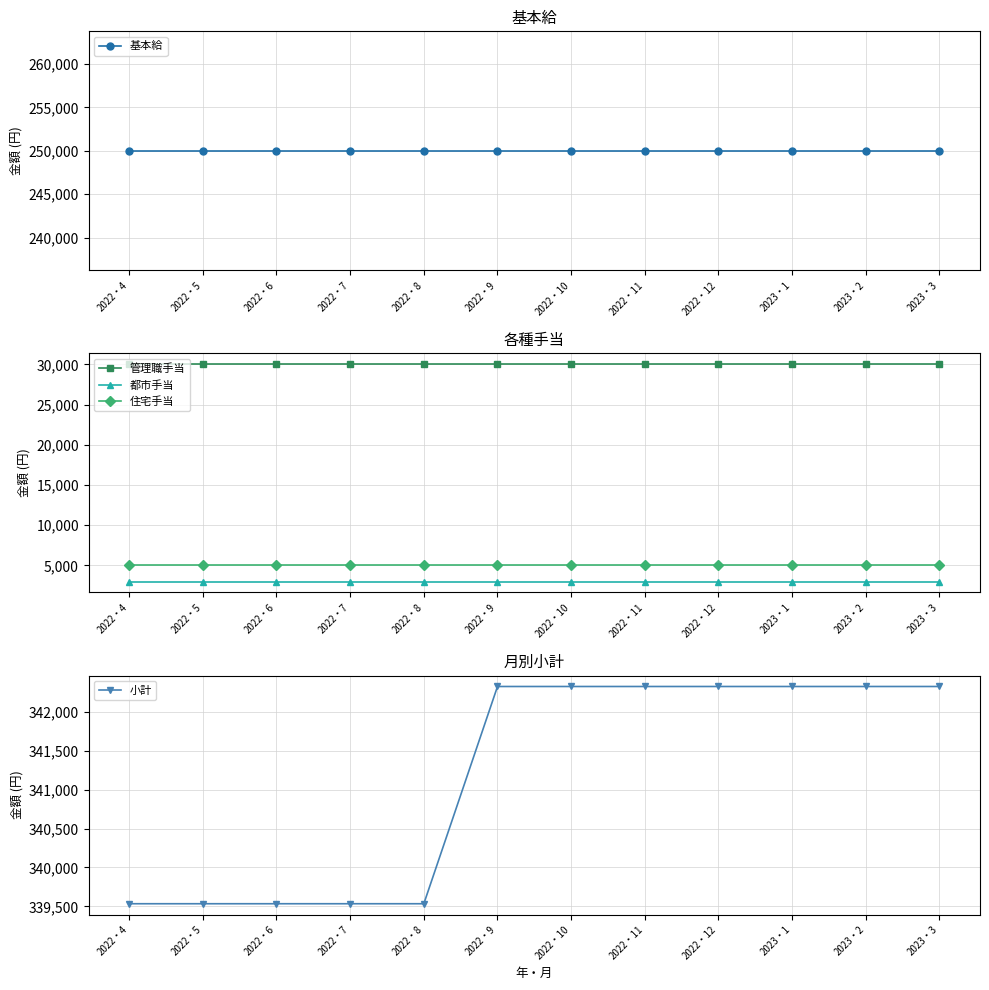

What is the difference between the highest and lowest values at 2022・12?

339327